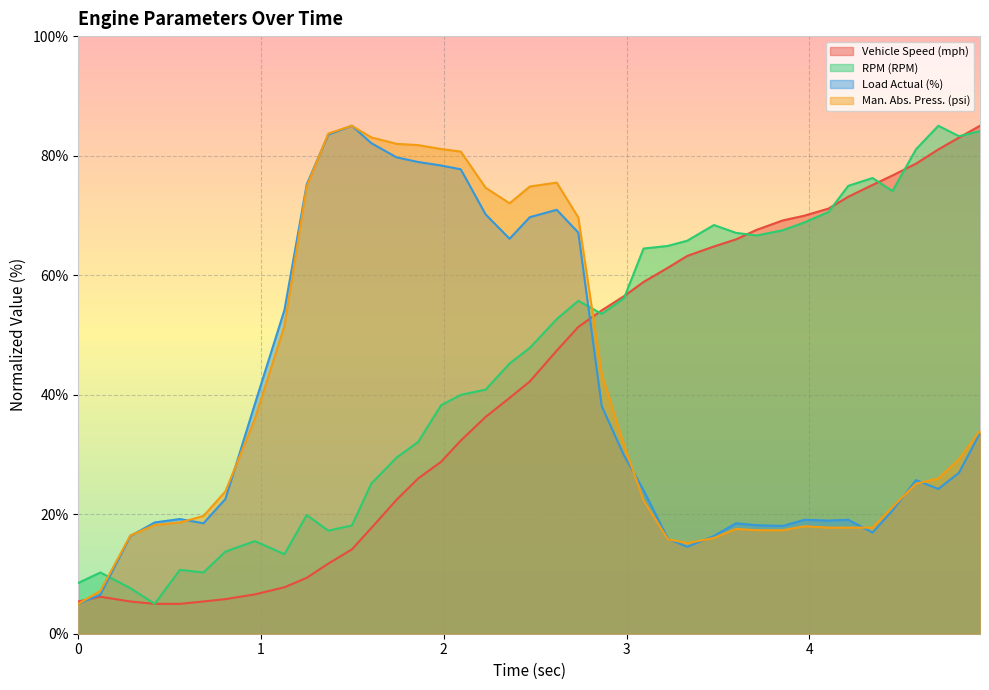

What is the greatest value displayed?

85.0